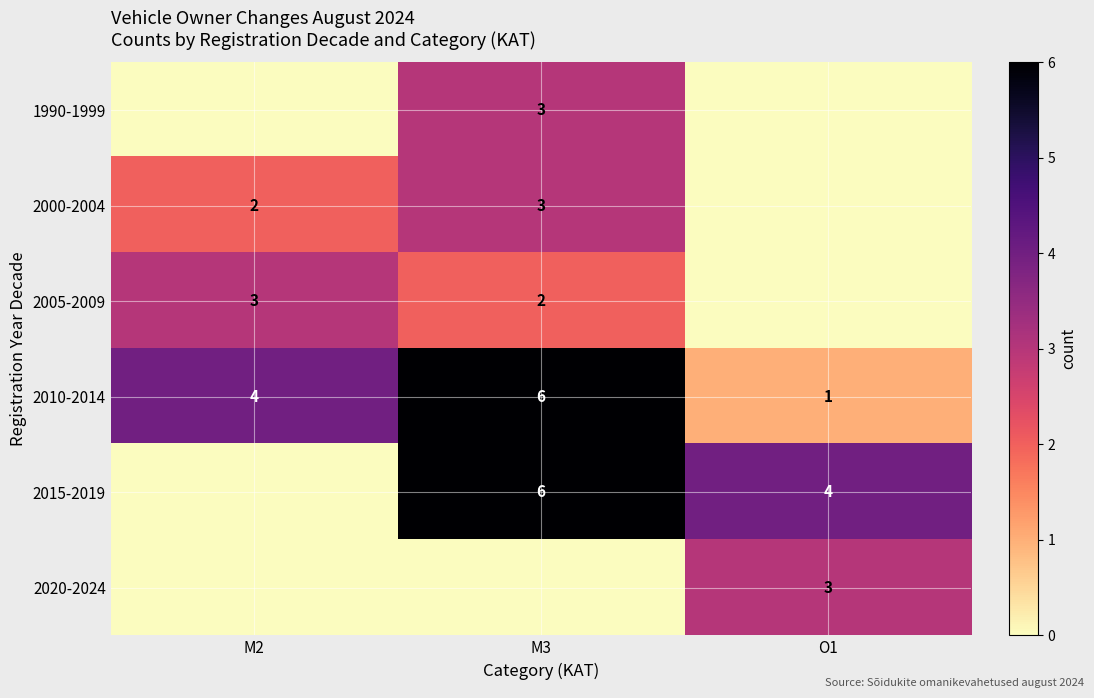

What is the total value across all series at O1?

8